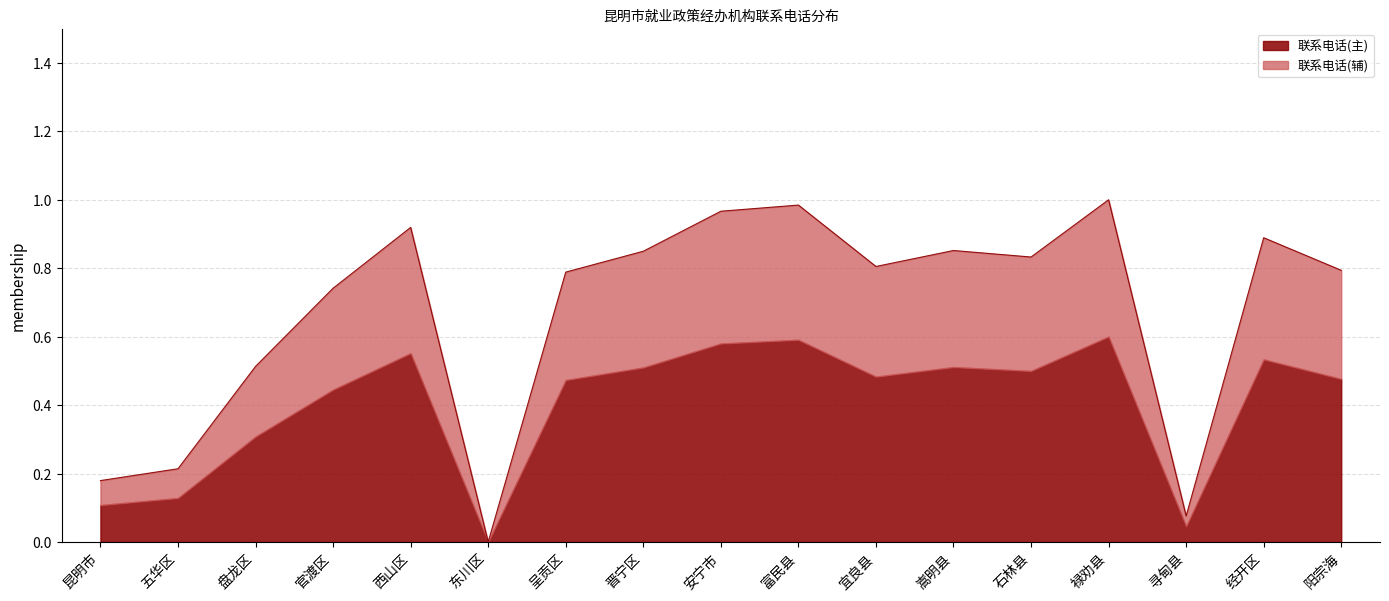

What is the sum of the values at 富民县 and 西山区?

1.9